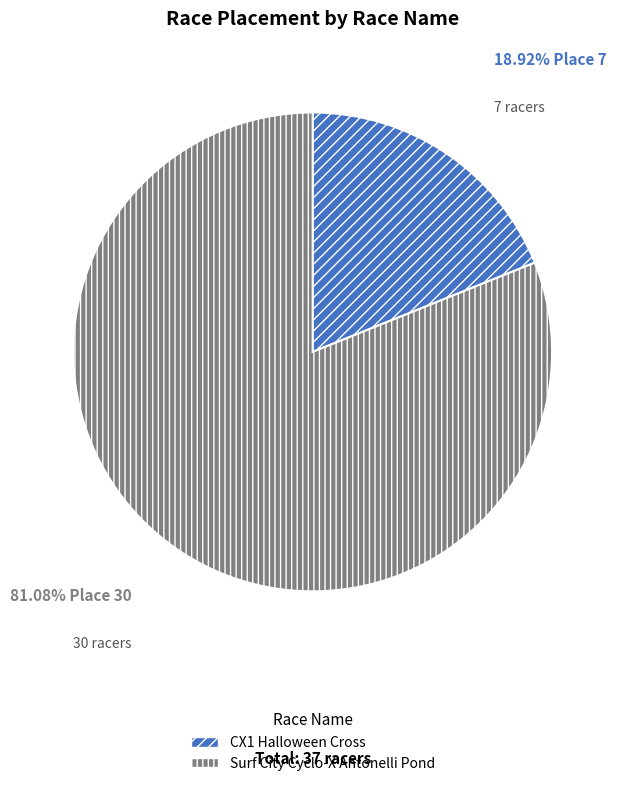

To the nearest percent, what percentage of the pie is CX1 Halloween Cross?

19%